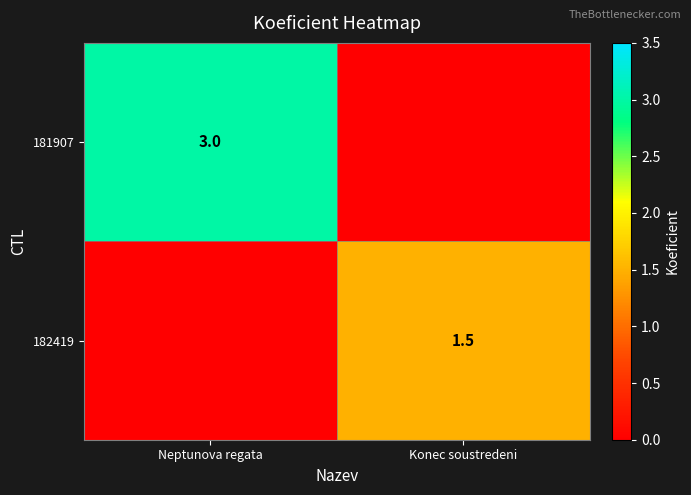

The 182419 series shows 0.5 at Konec soustredeni. True or false?

False